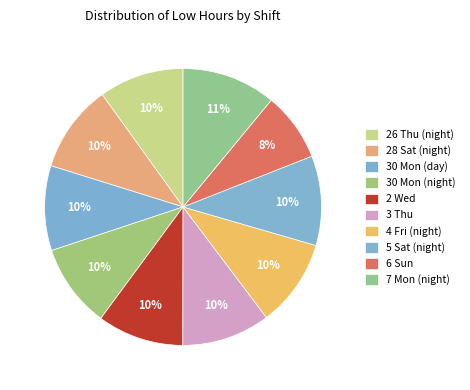

What is the change in value from 30 Mon (day) to 30 Mon (night)?

-0.2